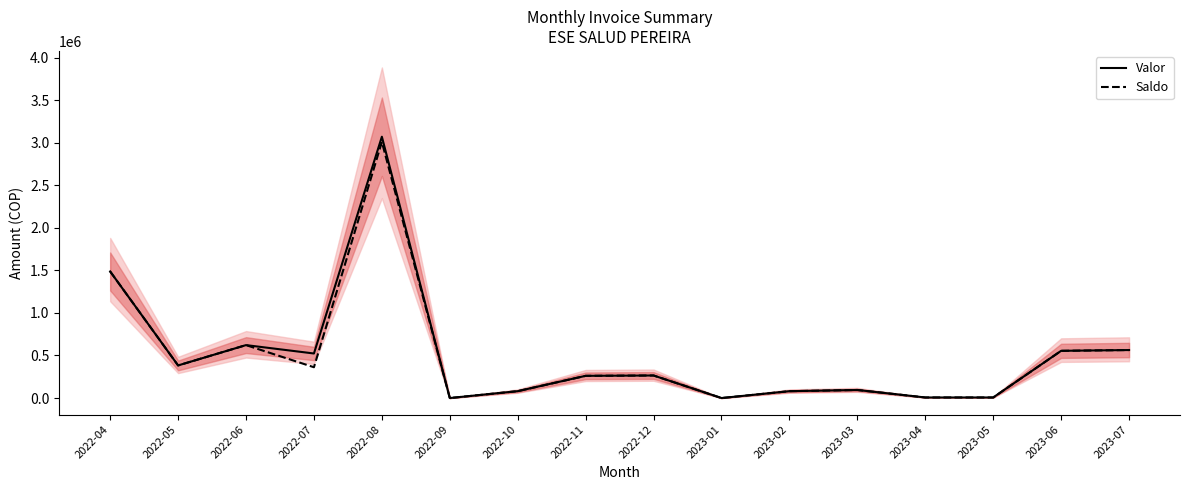

How many values in Saldo are above zero?

14